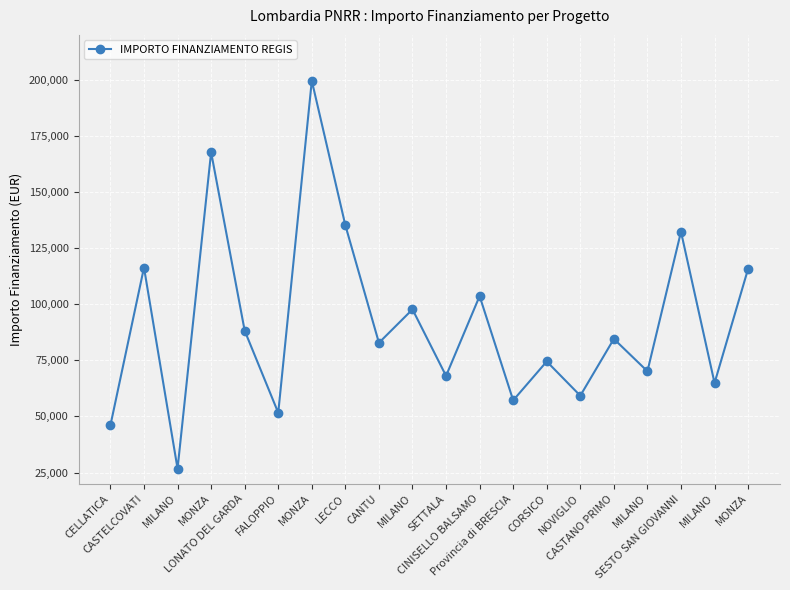

Which has a higher value, MONZA or MILANO?

MONZA